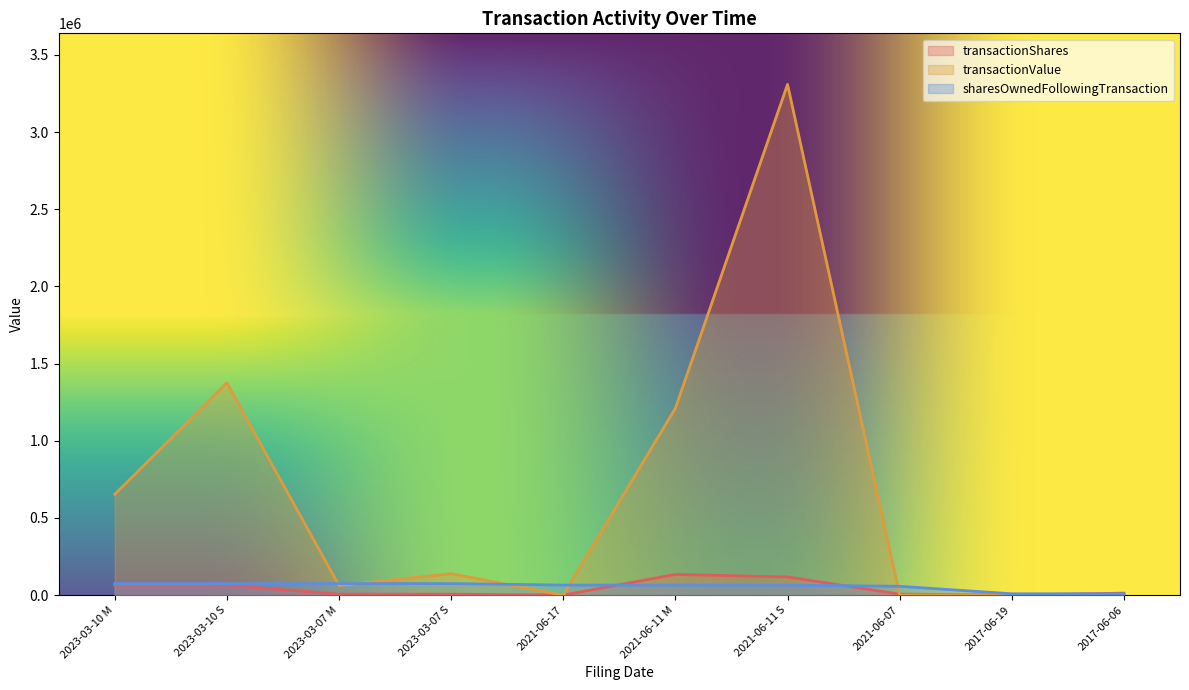

Which series ends up on top after the final intersection of sharesOwnedFollowingTransaction and transactionShares?

transactionShares